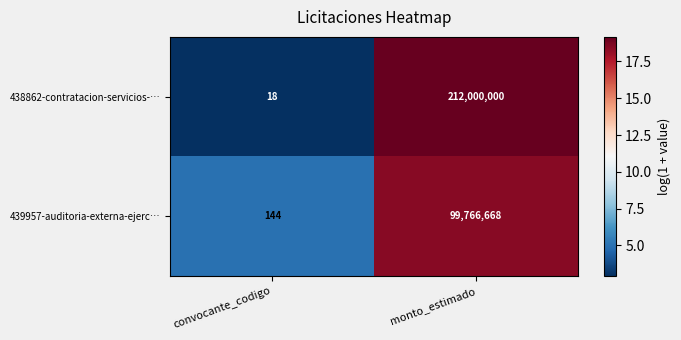

Reading left to right, extract all data points from this chart.

438862-contratacion-servicios-…: convocante_codigo=18	monto_estimado=212000000
439957-auditoria-externa-ejerc…: convocante_codigo=144	monto_estimado=99766668